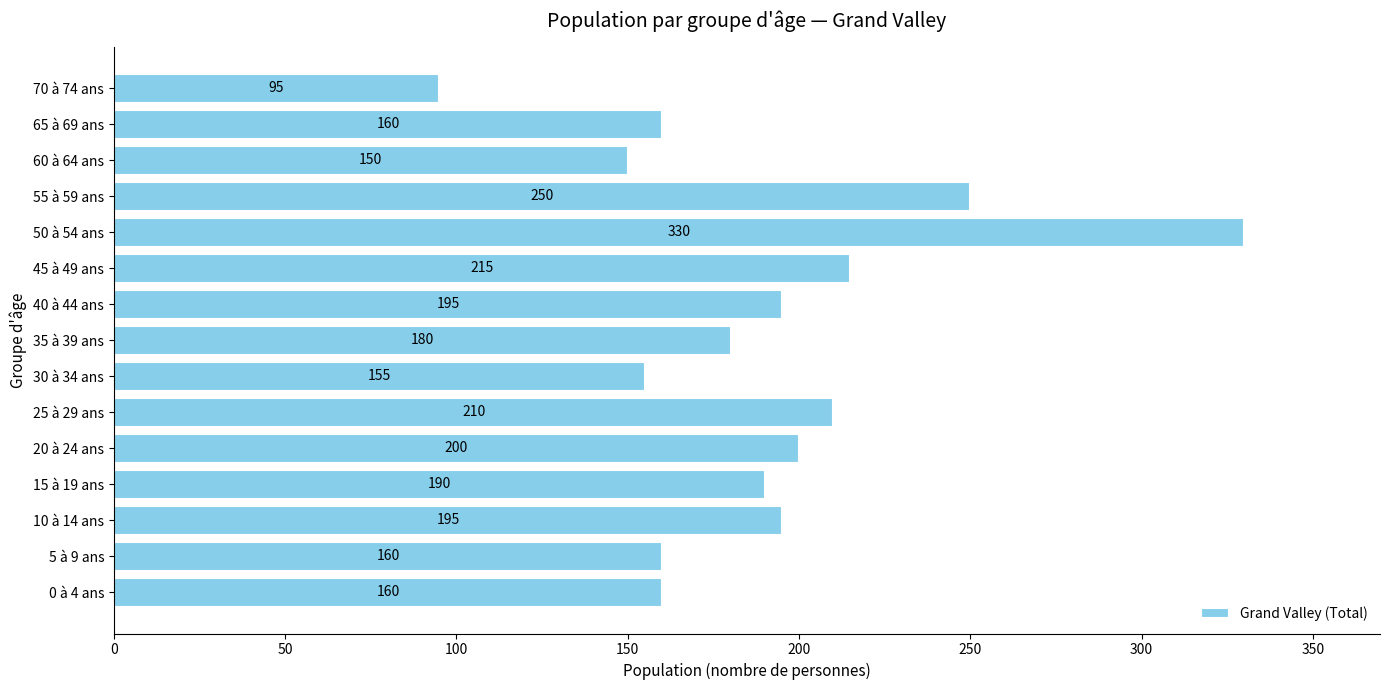

How many distinct data groups are displayed?

1